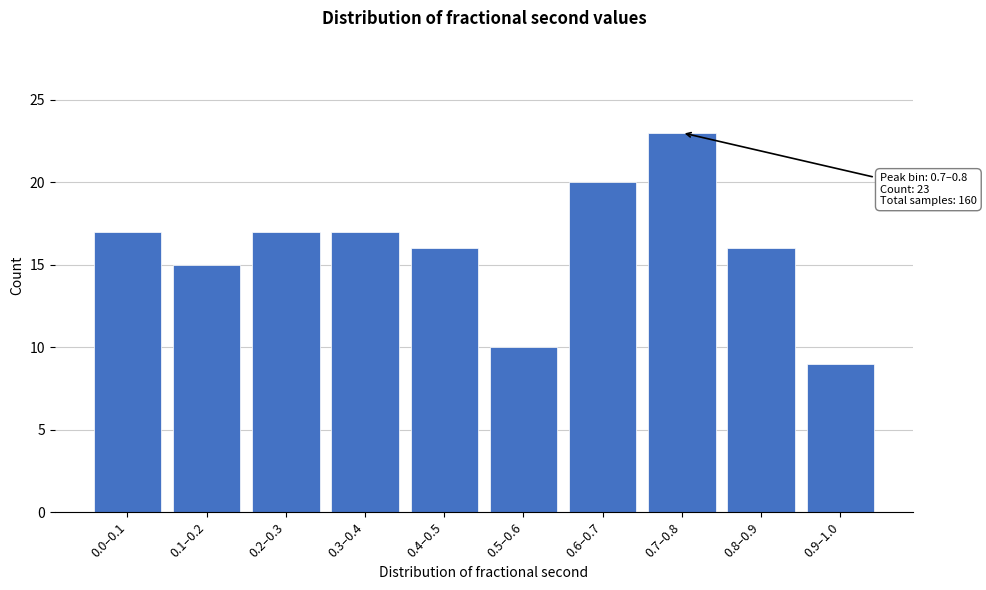

Reading left to right, extract all data points from this chart.

17	15	17	17	16	10	20	23	16	9